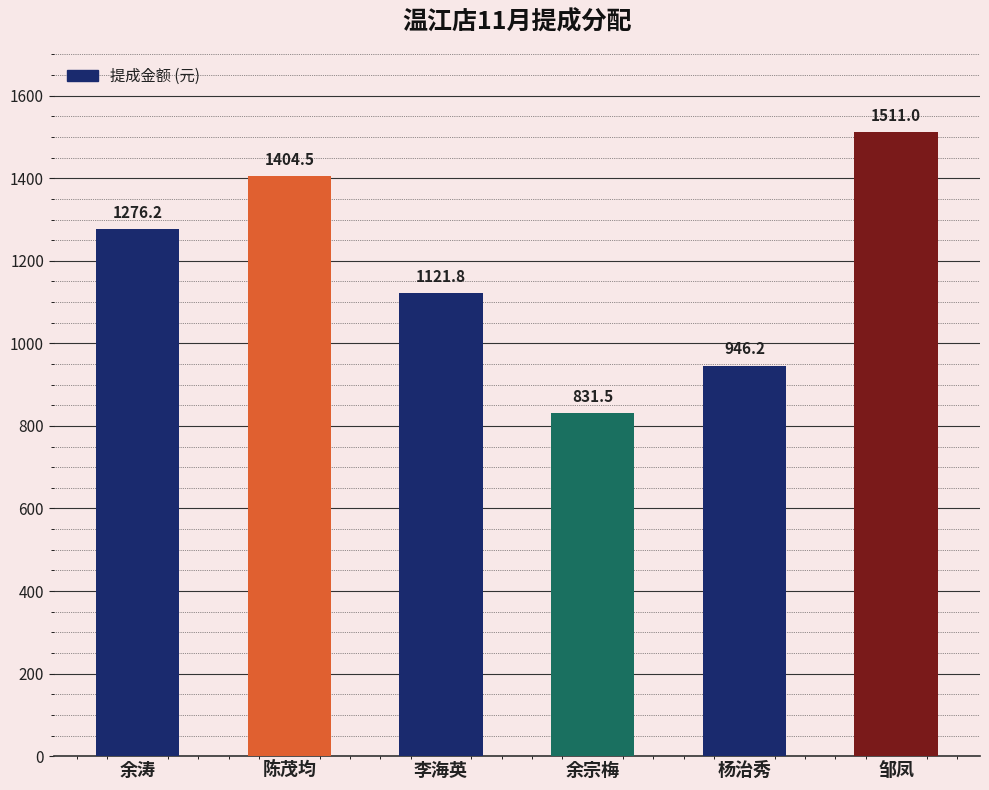

What is the minimum value shown in the chart?

831.5